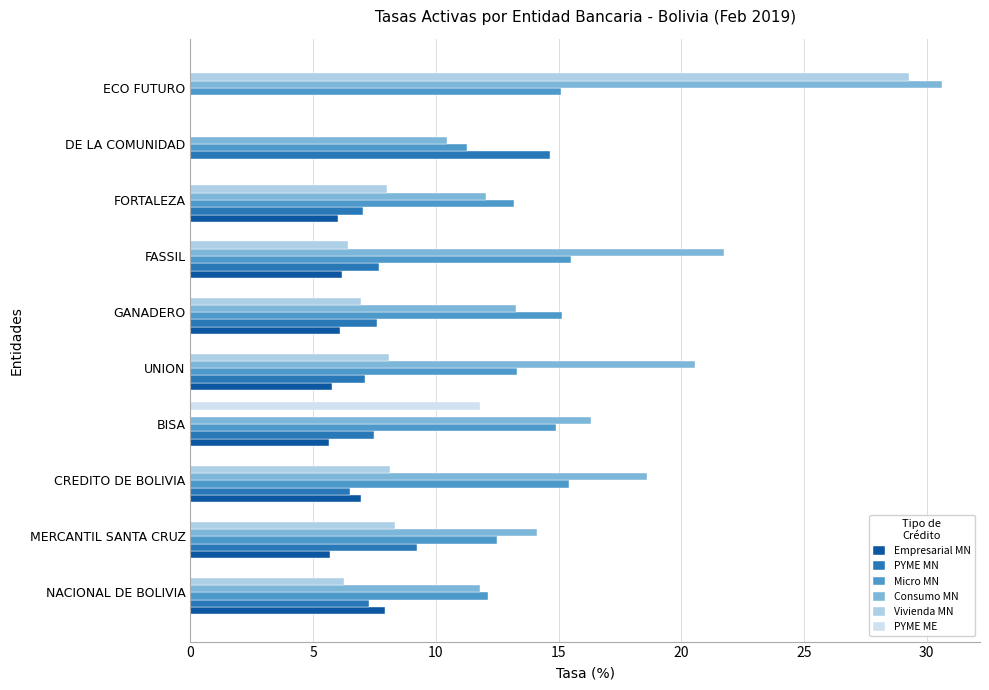

Is the value of Consumo MN at DE LA COMUNIDAD greater than the value of PYME MN at UNION?

Yes